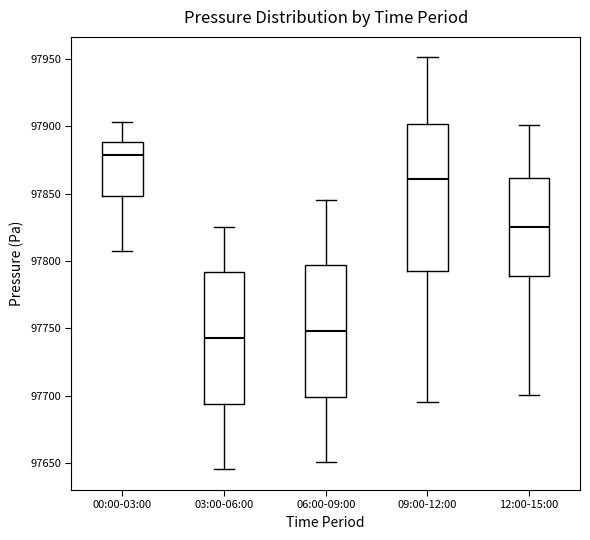

Where does the median line of the box for 09:00-12:00 sit on the y-axis? The values are not printed on the chart, so give them approximately, as read against the axis.

97860